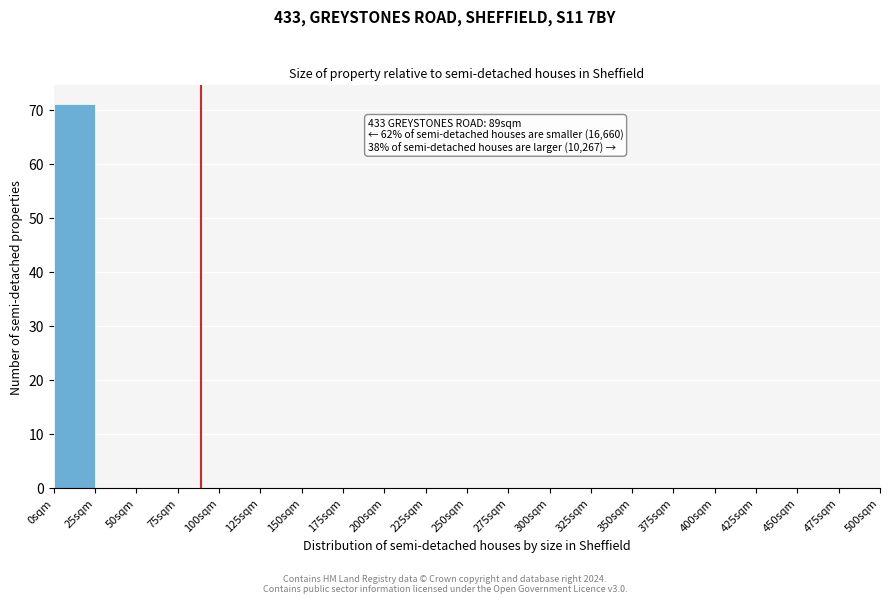

Which range on the x-axis has the tallest bar?

0 to 25